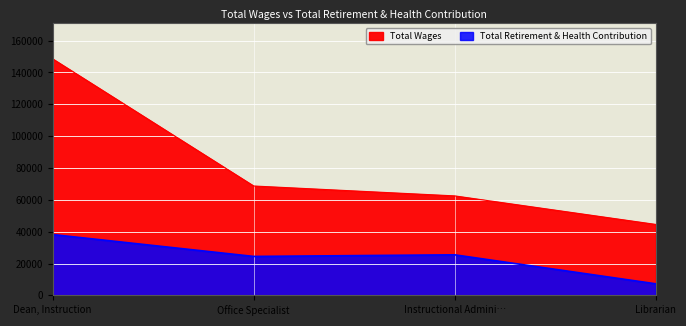

What is the average value of the Total Retirement & Health Contribution series?

23852